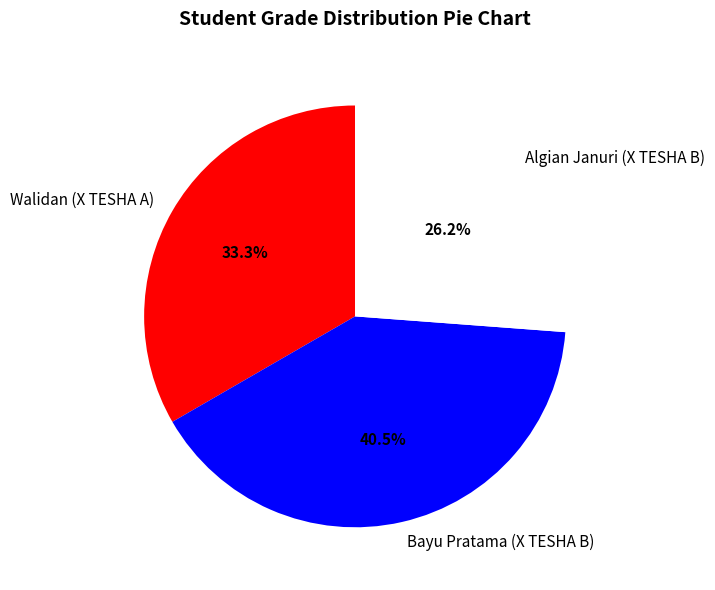

What is the ratio of the value at Bayu Pratama (X TESHA B) to the value at Algian Januri (X TESHA B)?

1.5